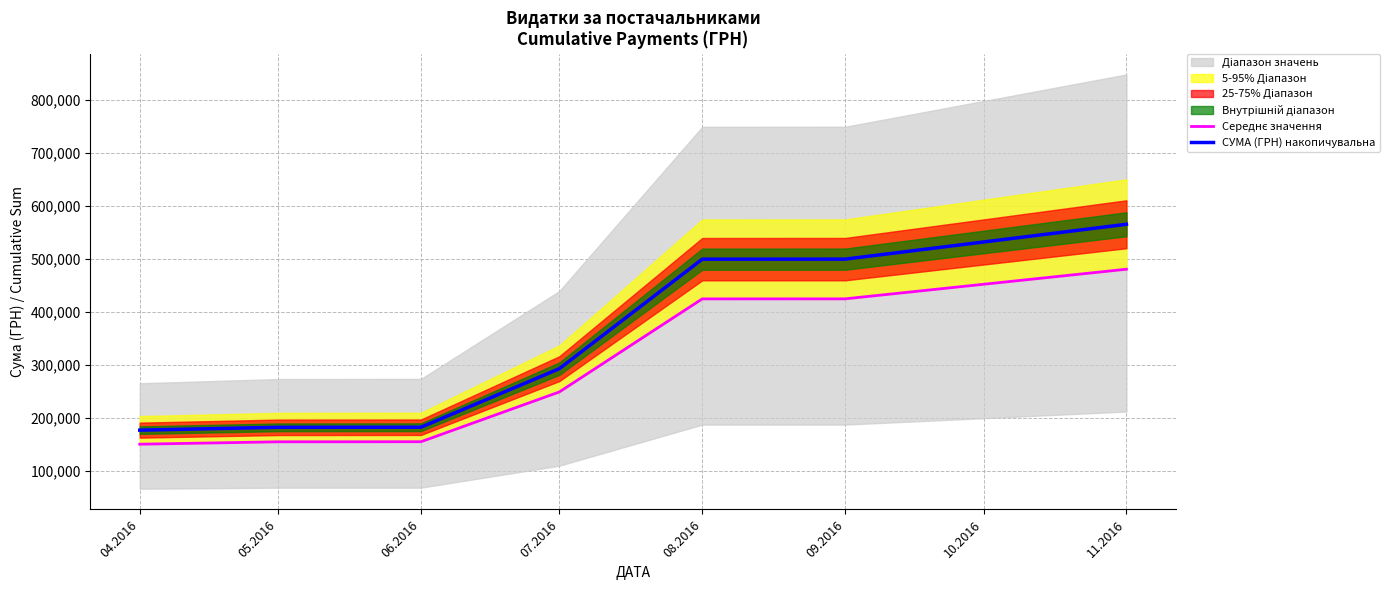

Rank the series by their average value, from lowest to highest.

Середнє значення, СУМА (ГРН) накопичувальна